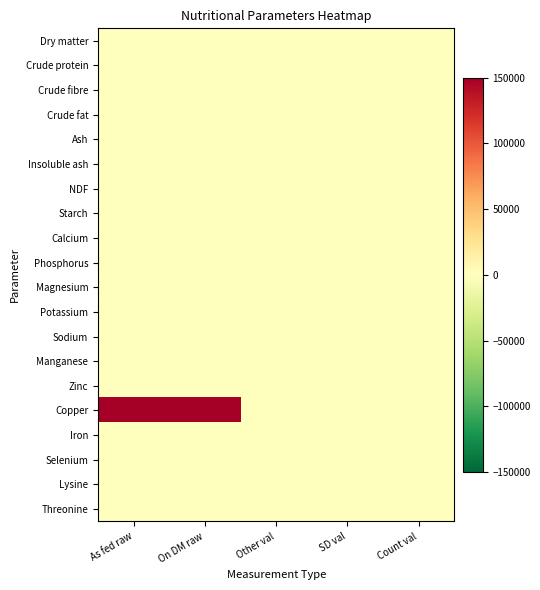

Between SD val and Count val, which series saw the biggest shift?

Dry matter